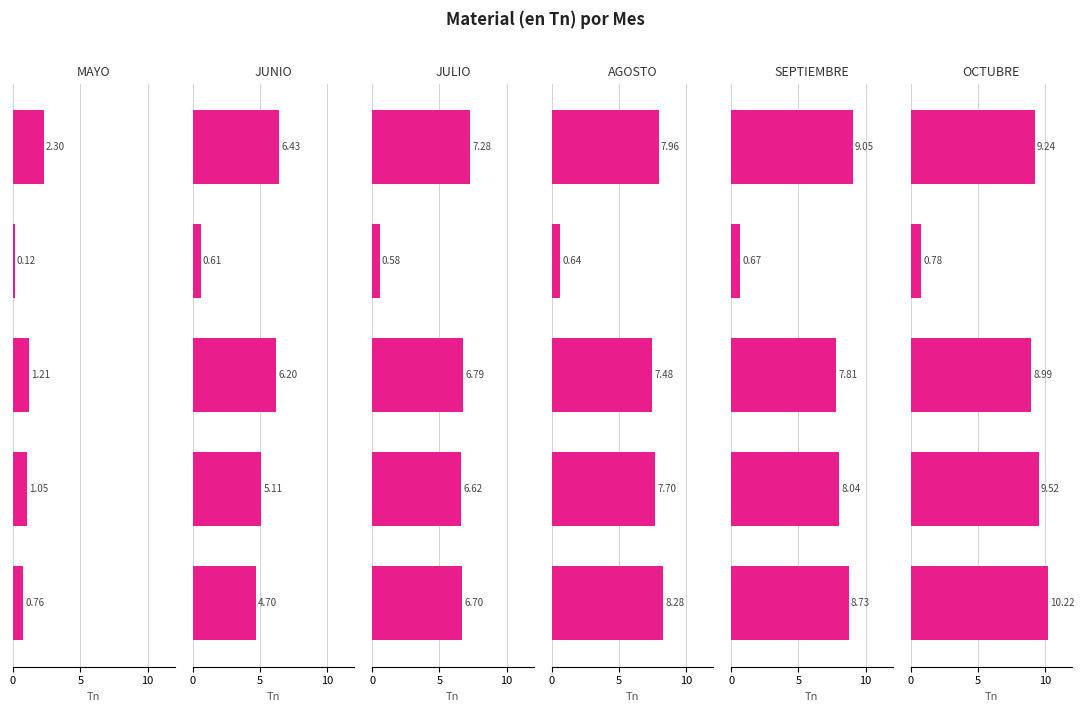

Between 0 and 4, which is larger?

4